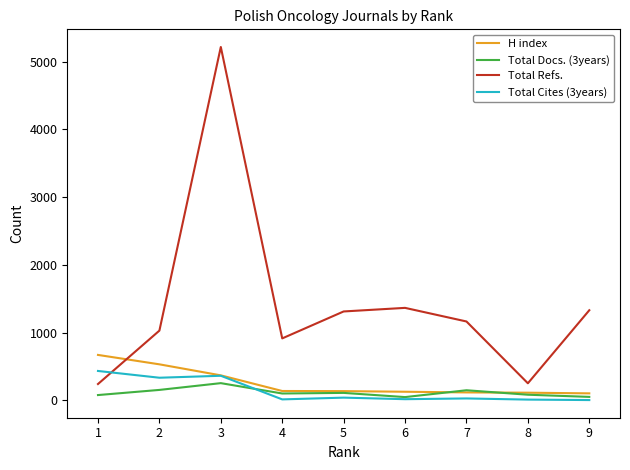

True or false: Total Refs. and Total Docs. (3years) cross at least once.

False